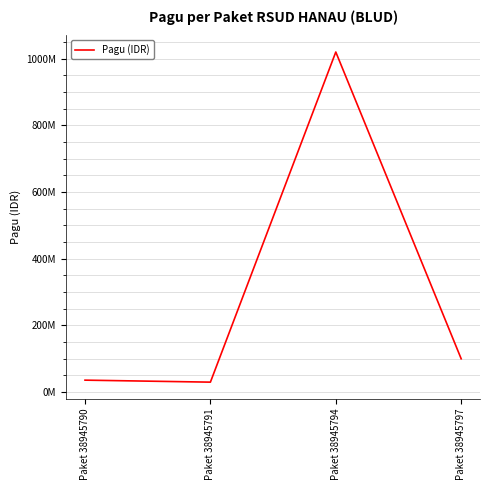

Where is the first local maximum?

Paket 38945794